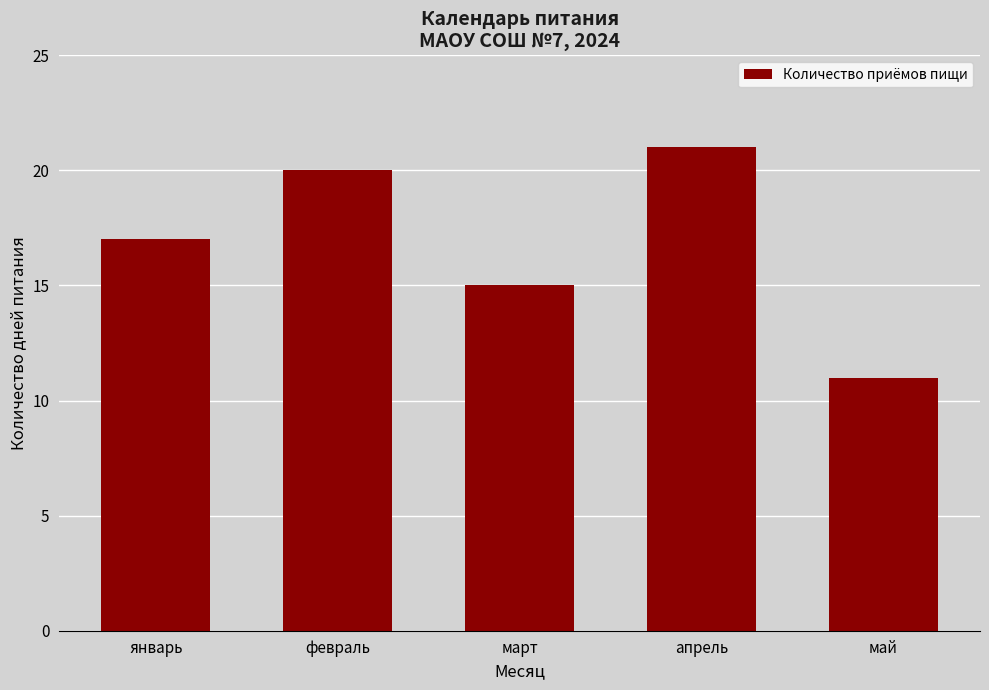

True or false: the data shows 15 at март.

True